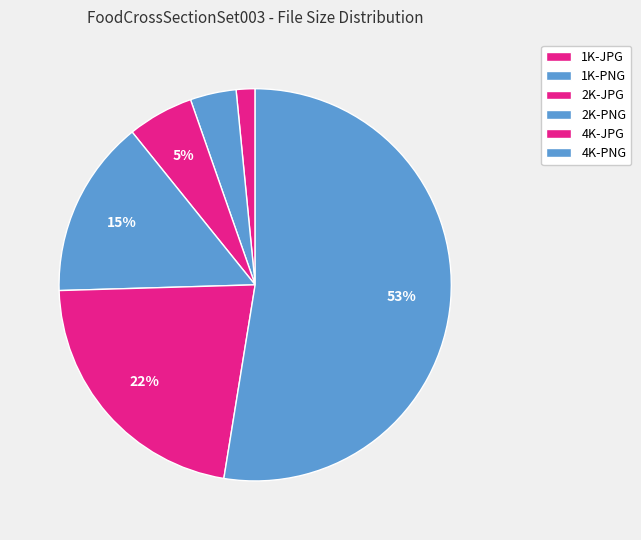

The 1K-PNG slice represents 10% of the pie. True or false?

False